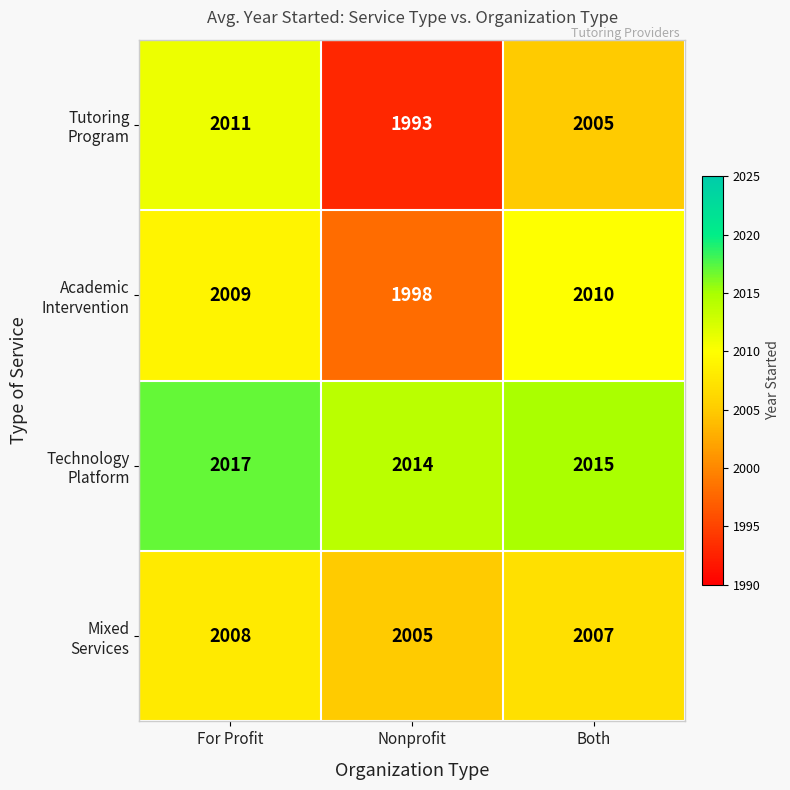

At which category does the chart reach its peak across all series?

For Profit